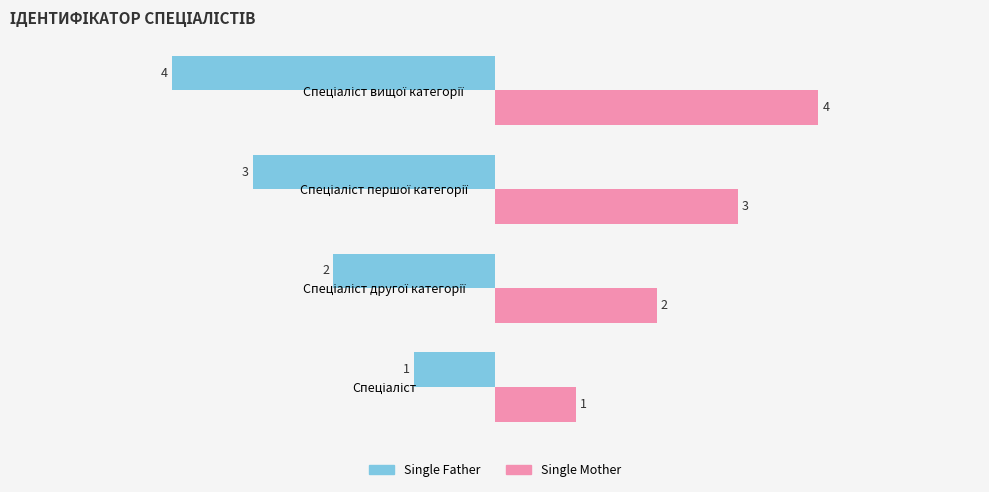

How many Single Mother values are between 2 and 4?

3